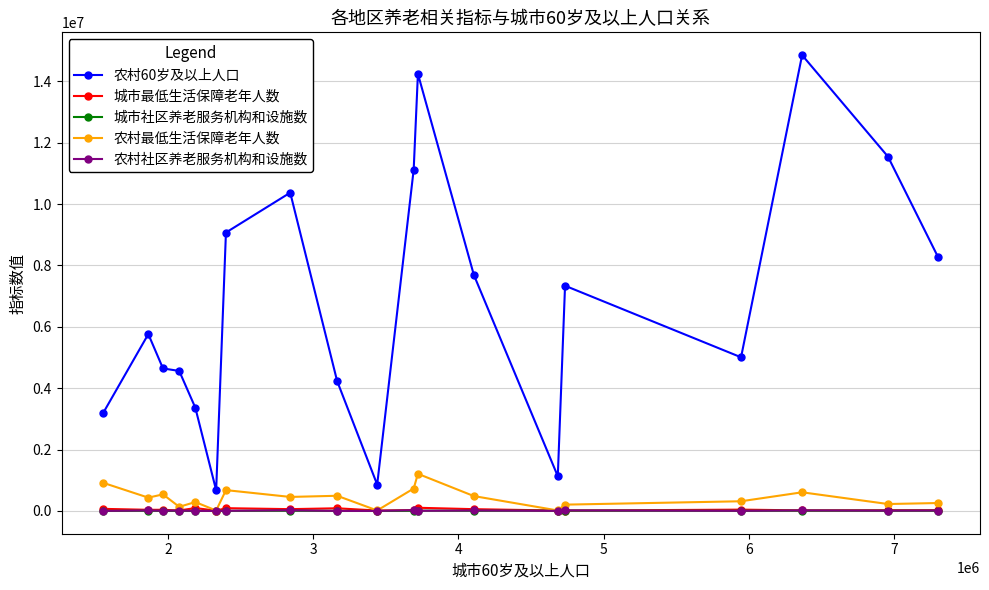

Which series has the largest range (max minus min)?

农村60岁及以上人口